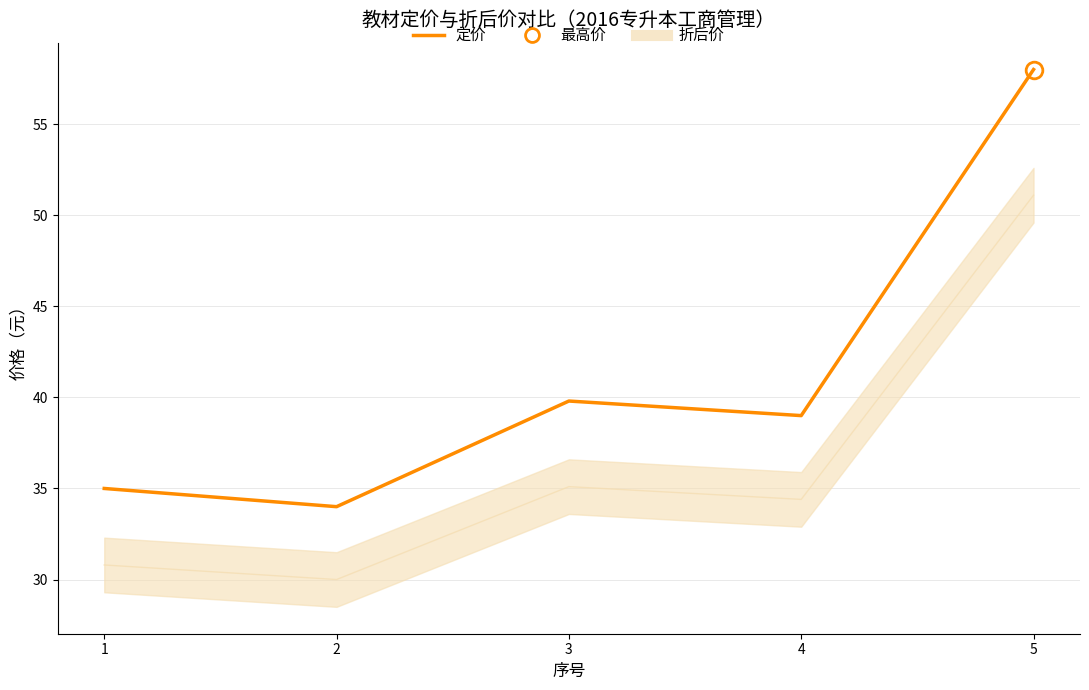

At which category does the data reach its first local peak?

3